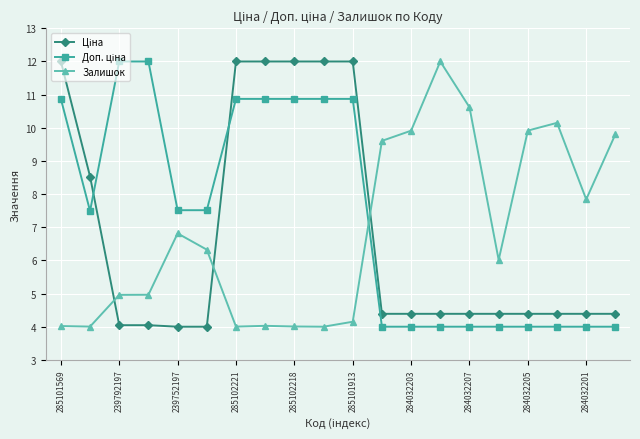

What is the value of the Залишок point at the 8th from the left?

4.0